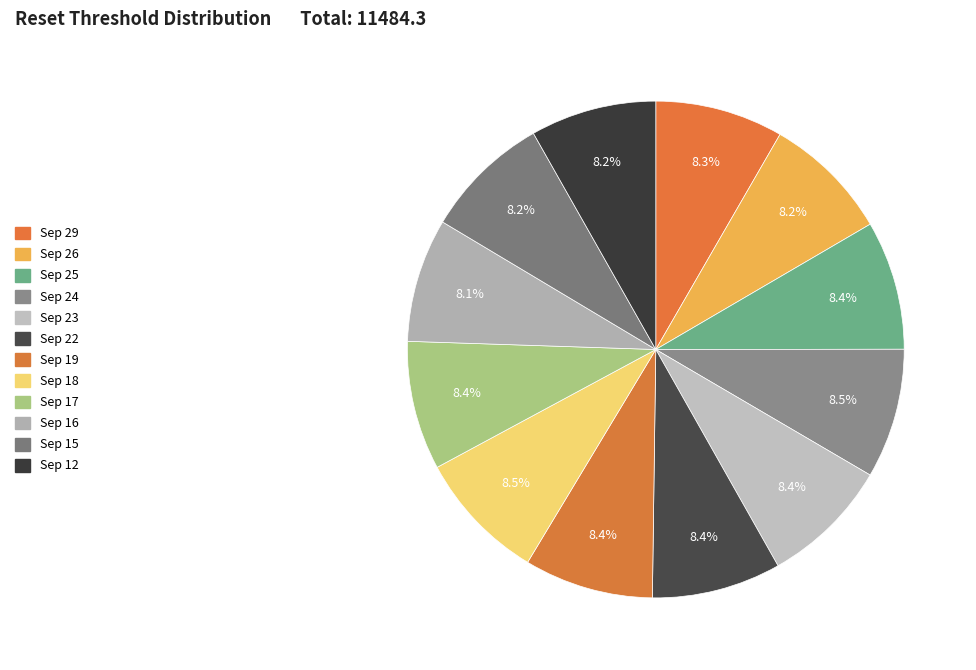

How many segments does this pie chart have?

12